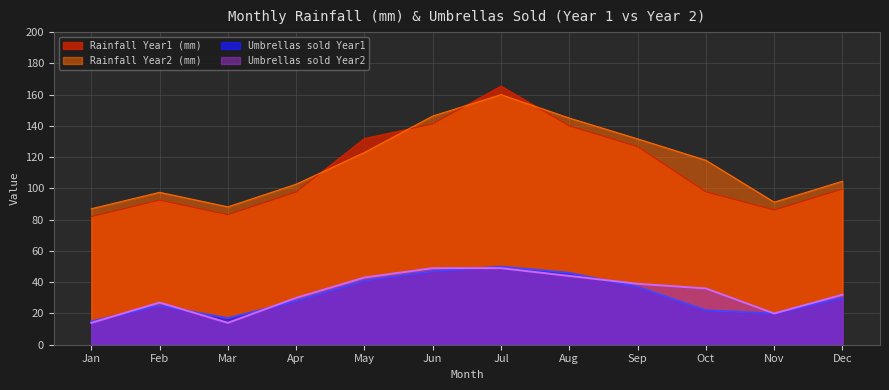

Where does the Rainfall Year2 (mm) series first go above 118?

May